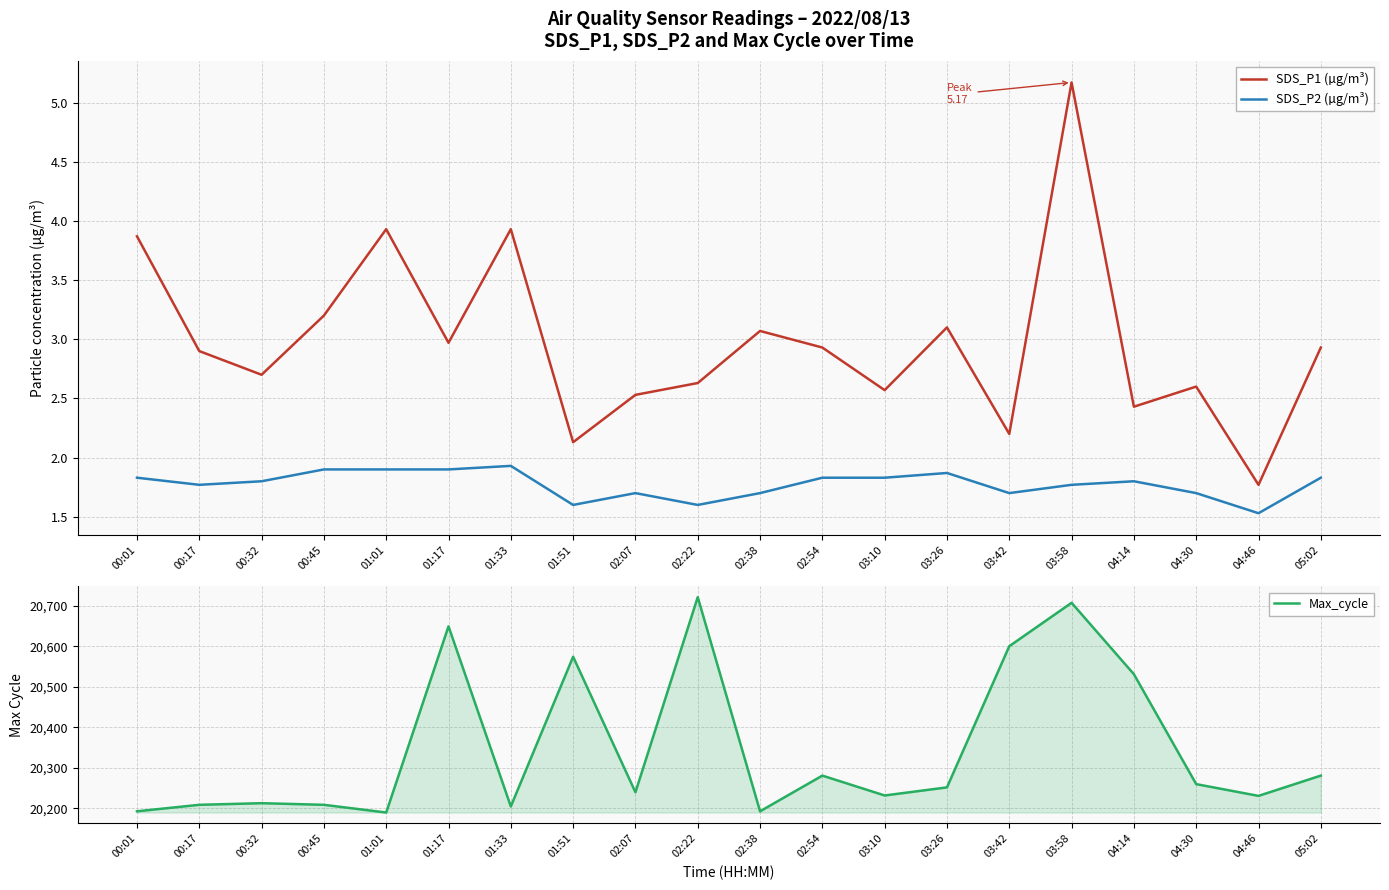

What is the sum of the SDS_P1 (µg/m³) values at 04:46 and 02:22?

4.4